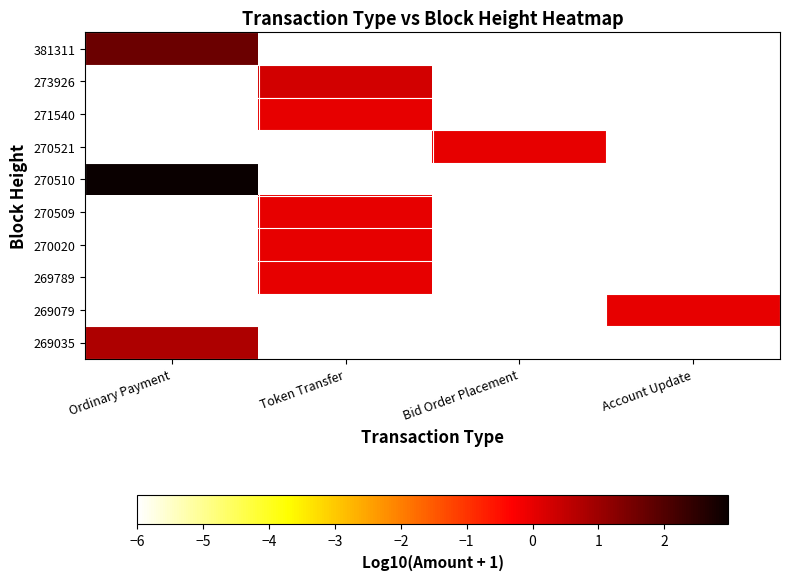

Which series has the largest total across all categories?

270510